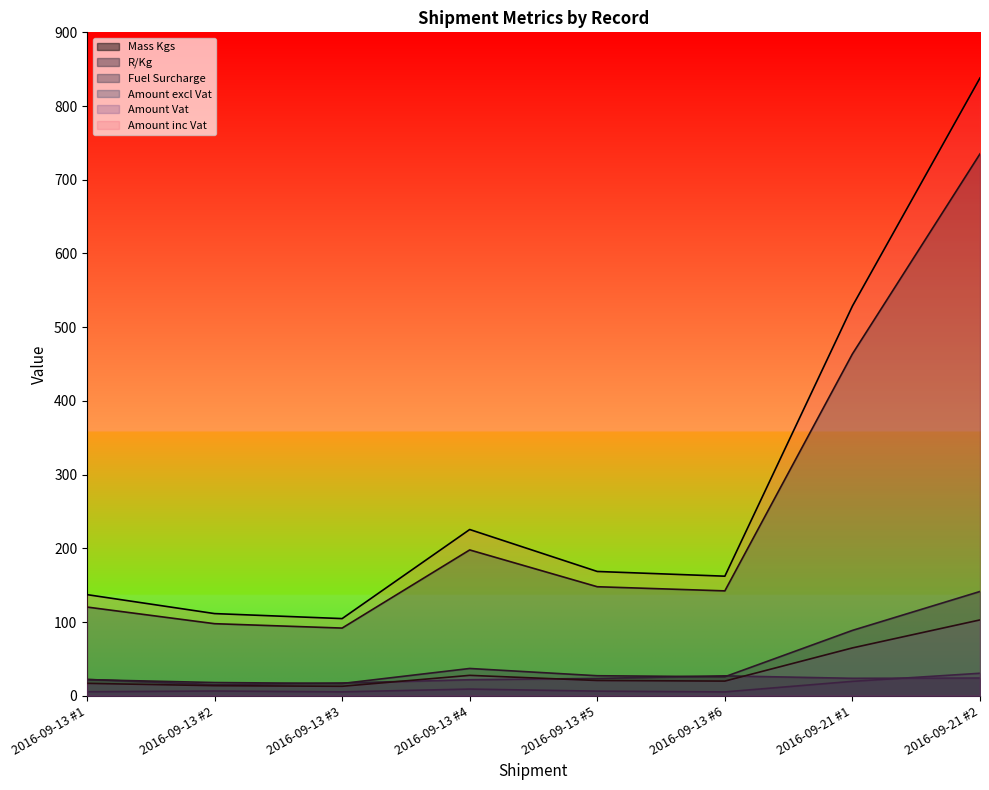

Which series has the largest total across all categories?

Amount inc Vat